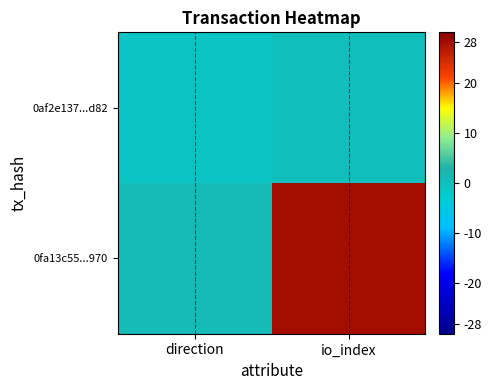

Count the number of categories in the chart.

2